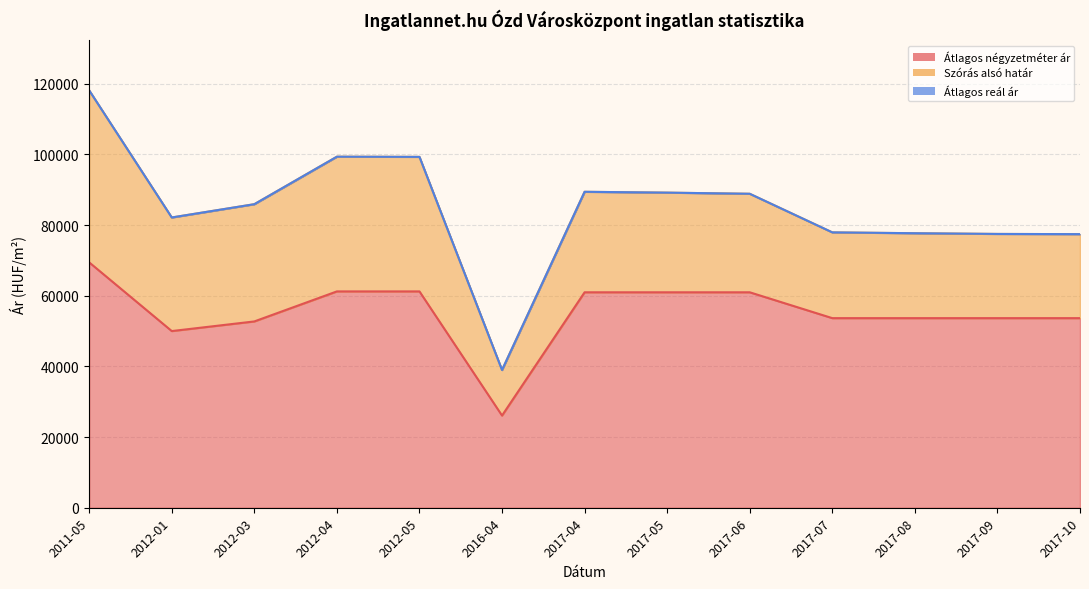

How many values in the Átlagos négyzetméter ár series are below 53658?

3